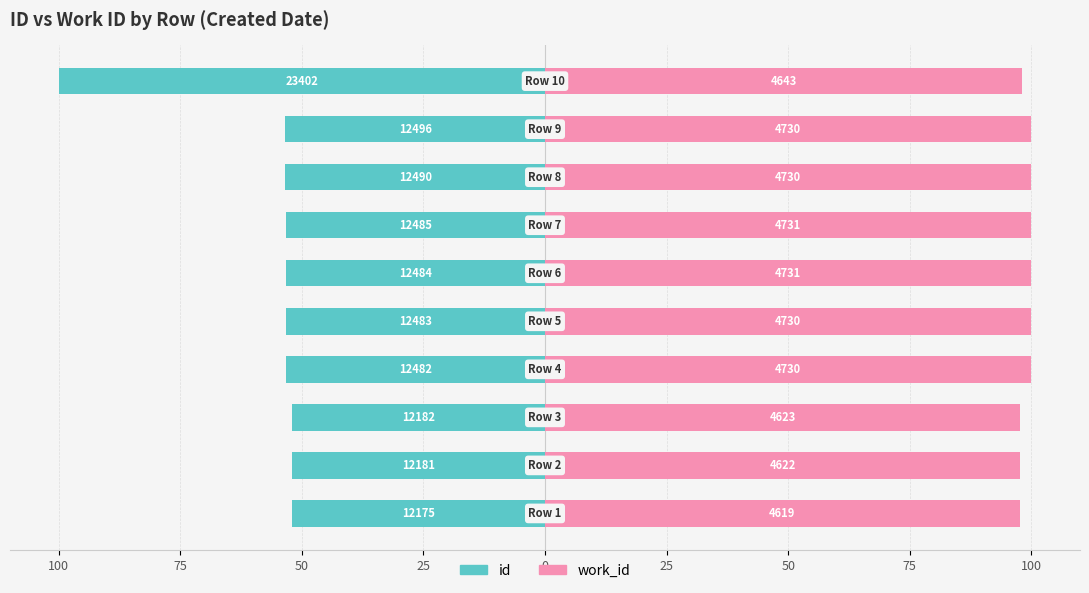

How many bars are there in total?

20